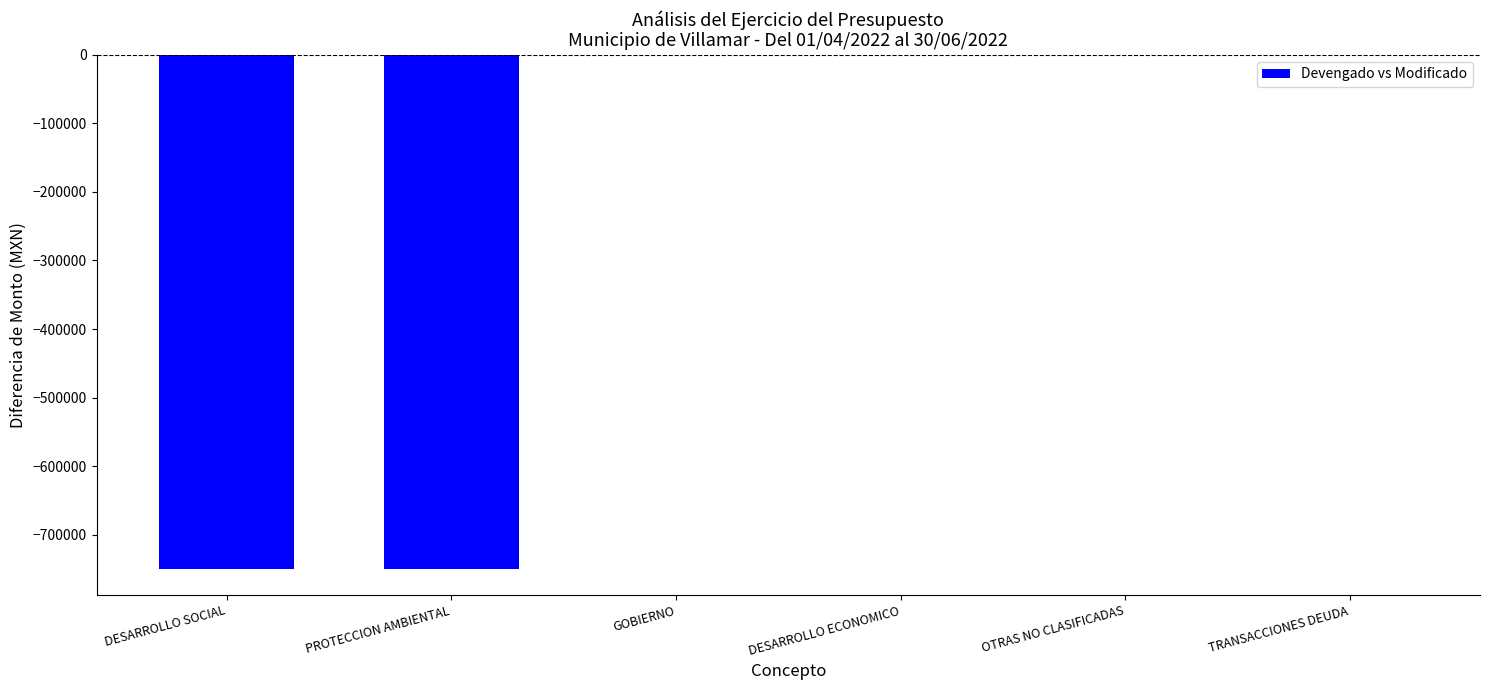

The value at TRANSACCIONES DEUDA is 0.0. True or false?

True